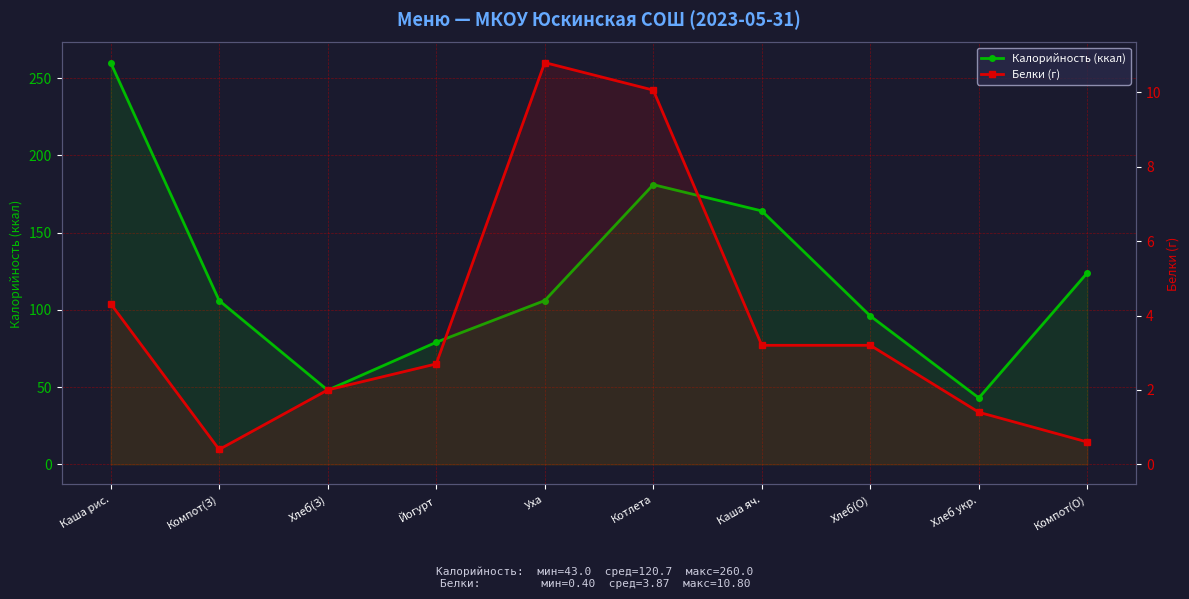

The Белки (г) series shows 2.7 at Йогурт. True or false?

True